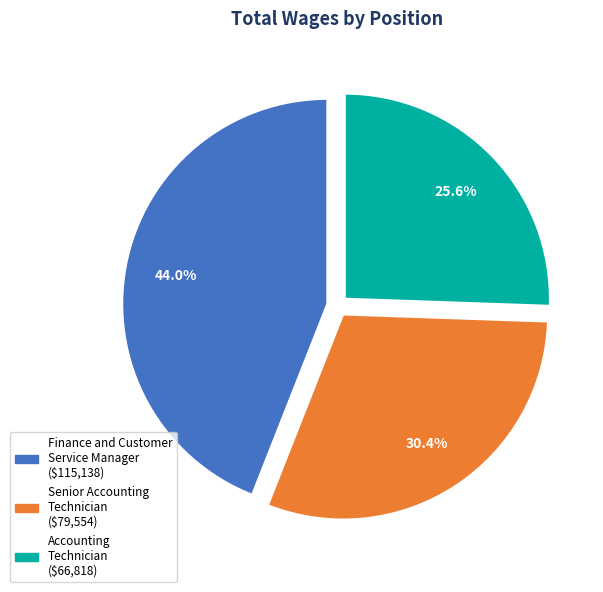

To the nearest percent, what is the average slice percentage?

33%